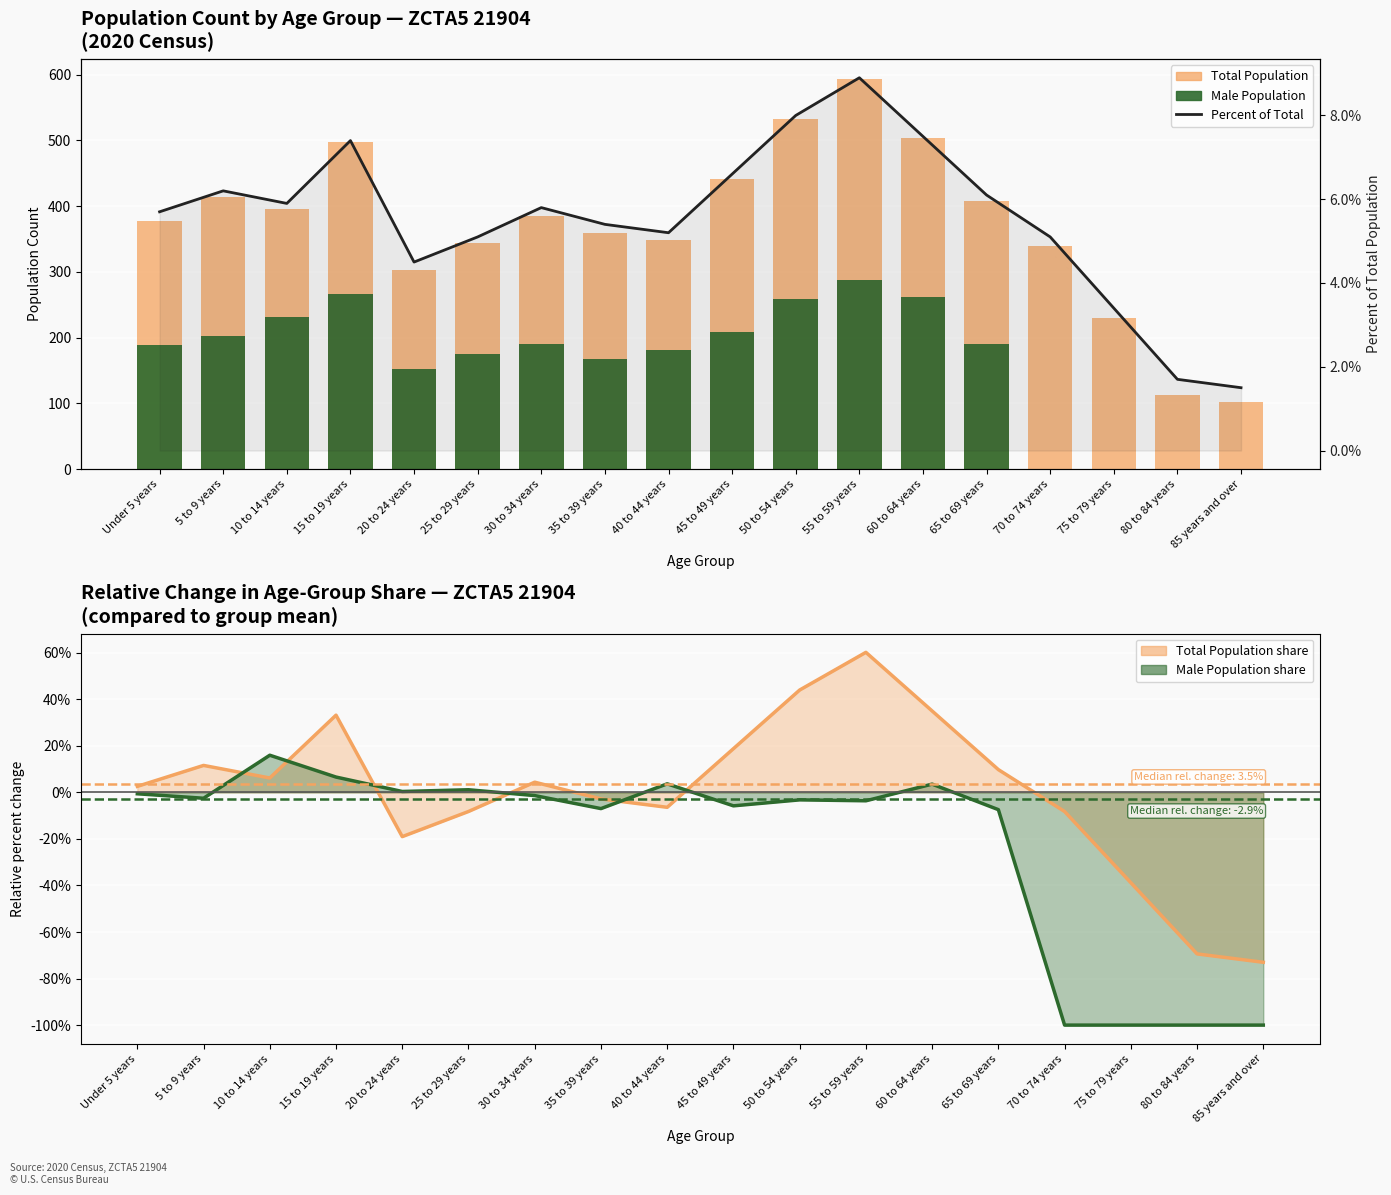

True or false: Percent of Total has a value of 0.1 at 35 to 39 years.

False